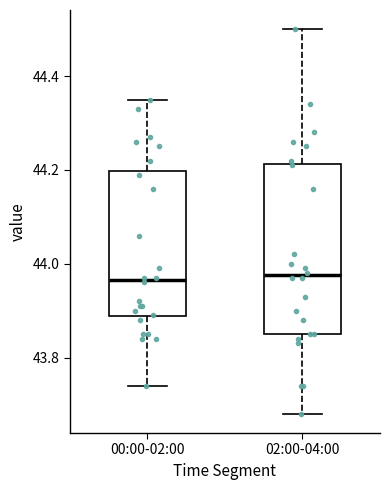

Reading left to right, read every box against the y-axis: the position of its median line, the range the box covers, and the ends of its whiskers. The values are not printed on the chart, so give them approximately, as read against the axis.

00:00-02:00: median 43.96, box 43.88 to 44.20, whiskers 43.74 to 44.36
02:00-04:00: median 43.98, box 43.86 to 44.22, whiskers 43.68 to 44.50